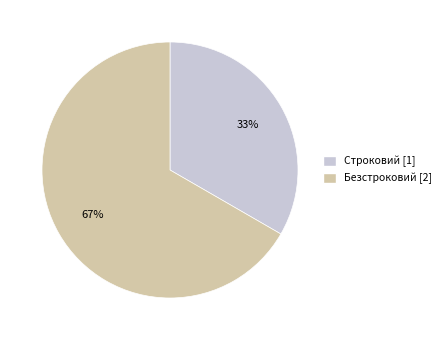

What is the ratio of the value at Строковий to the value at Безстроковий?

0.5